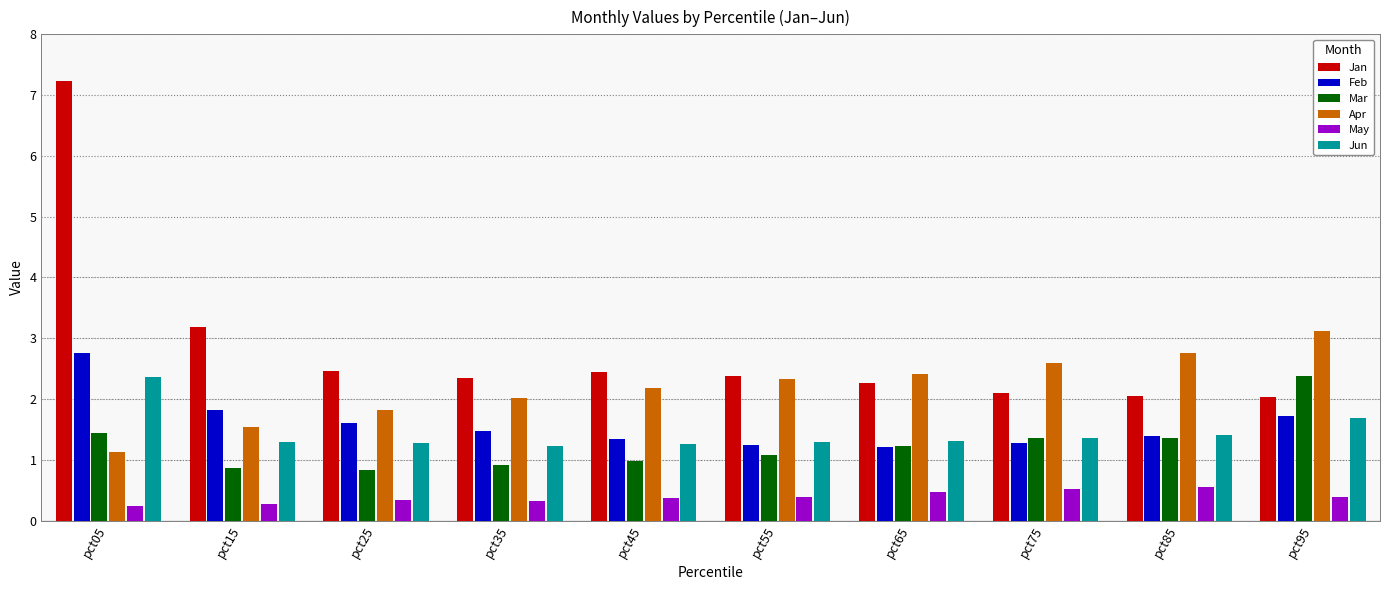

What is the difference between the highest and lowest values at pct25?

2.1